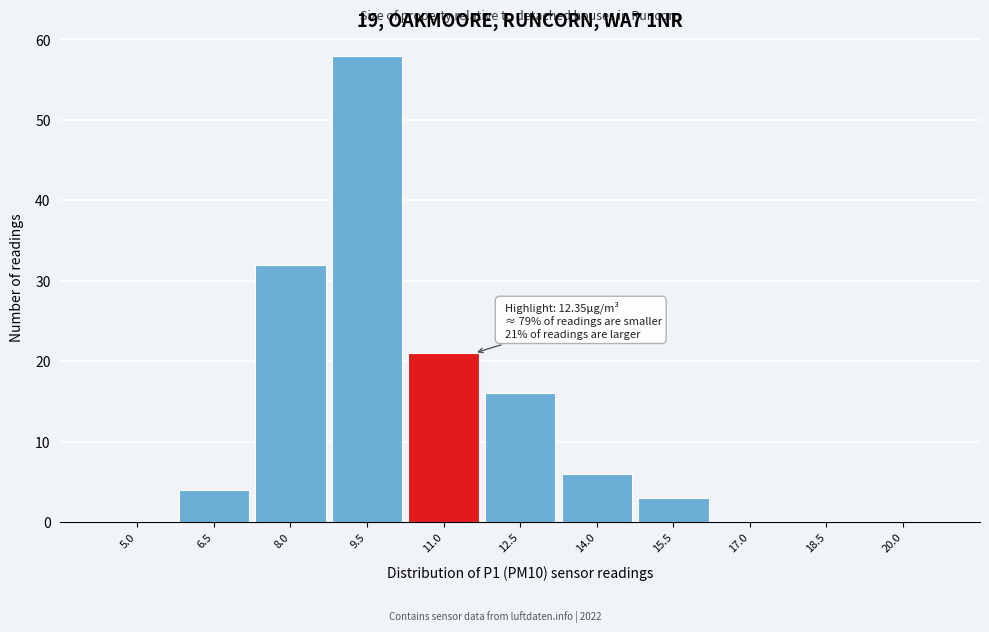

Reading left to right, list all the values displayed in this chart.

5.0=0	6.5=4	8.0=32	9.5=58	11.0=21	12.5=16	14.0=6	15.5=3	17.0=0	18.5=0	20.0=0